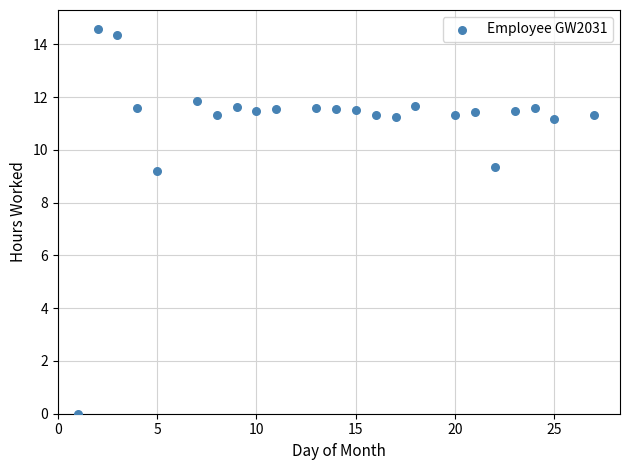

What is the range of X values (max minus min)?

26.0